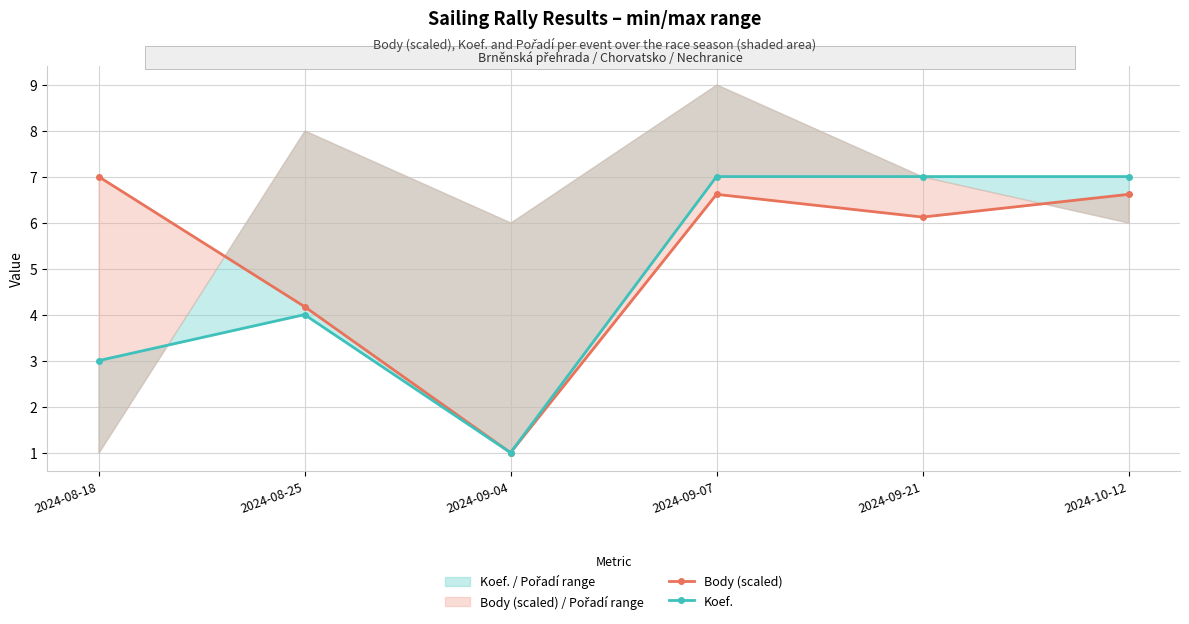

Where is Body (scaled) nearest to the value 4?

2024-08-25